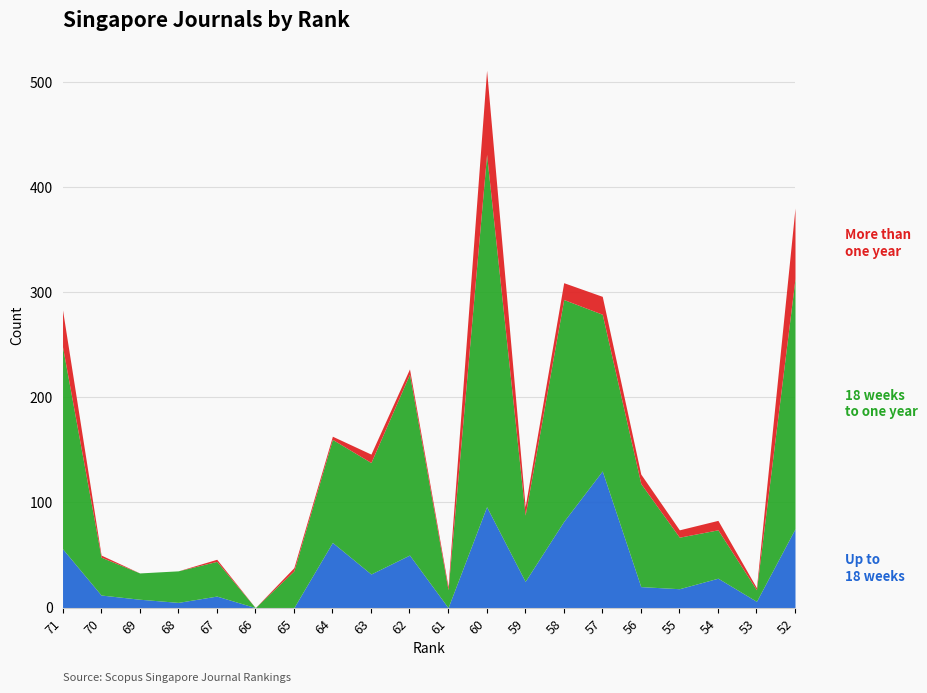

The value of More than one year at 63 is 4. True or false?

False